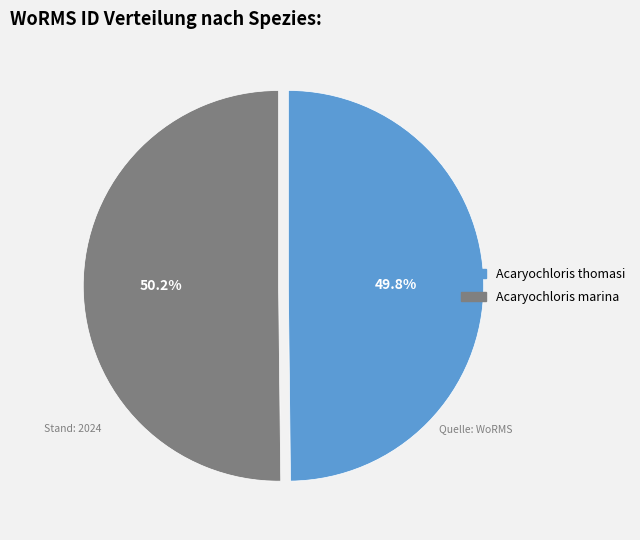

What portion of the pie excludes Acaryochloris marina?

49.8%